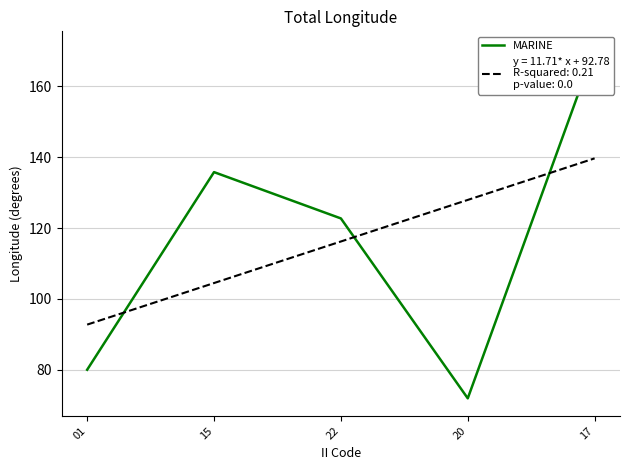

At which label does the data first exceed 122?

15